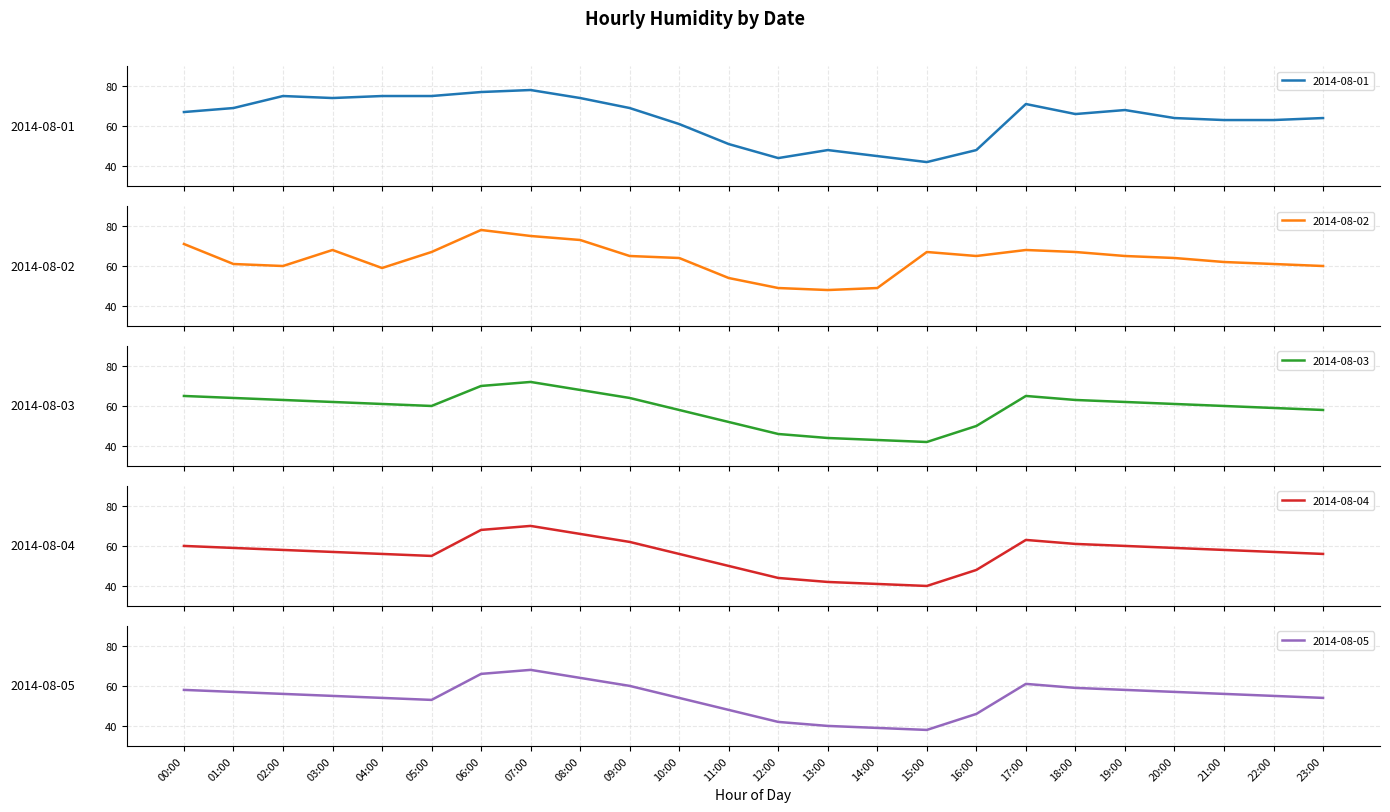

Does the chart display data point markers on the line(s)?

No